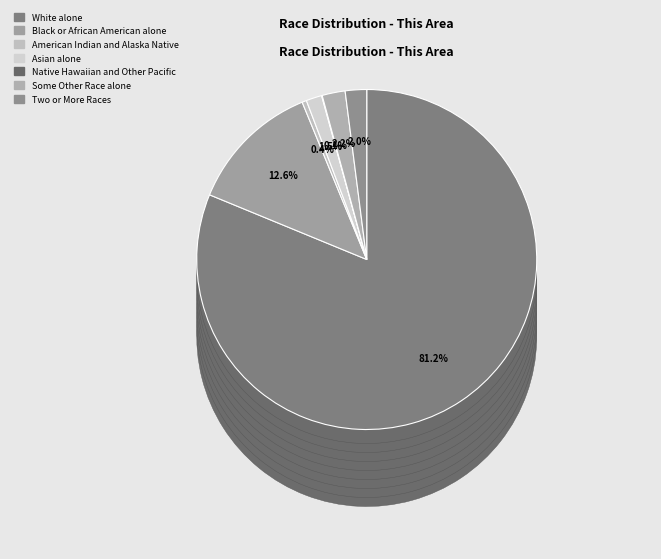

Rank the categories by value from lowest to highest.

Native Hawaiian and Other Pacific, American Indian and Alaska Native, Asian alone, Two or More Races, Some Other Race alone, Black or African American alone, White alone